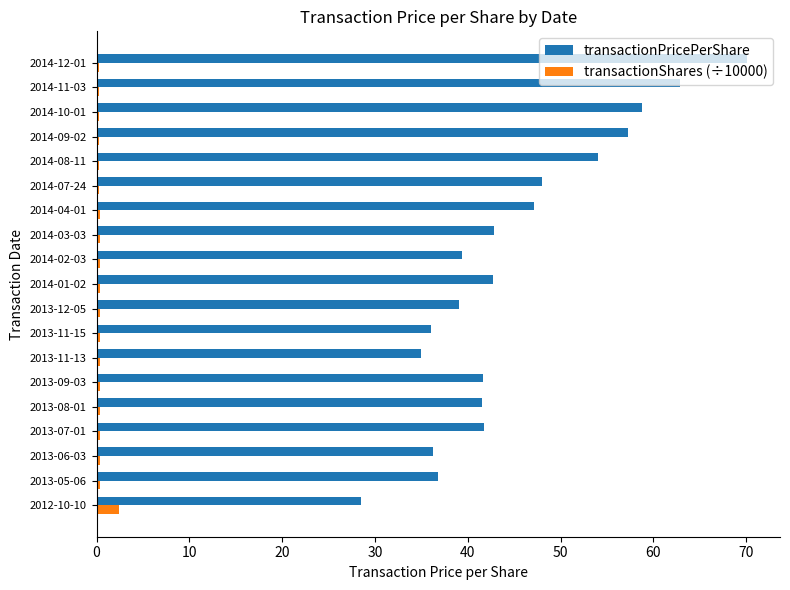

List the series in order of their overall mean, lowest first.

transactionShares (÷10000), transactionPricePerShare